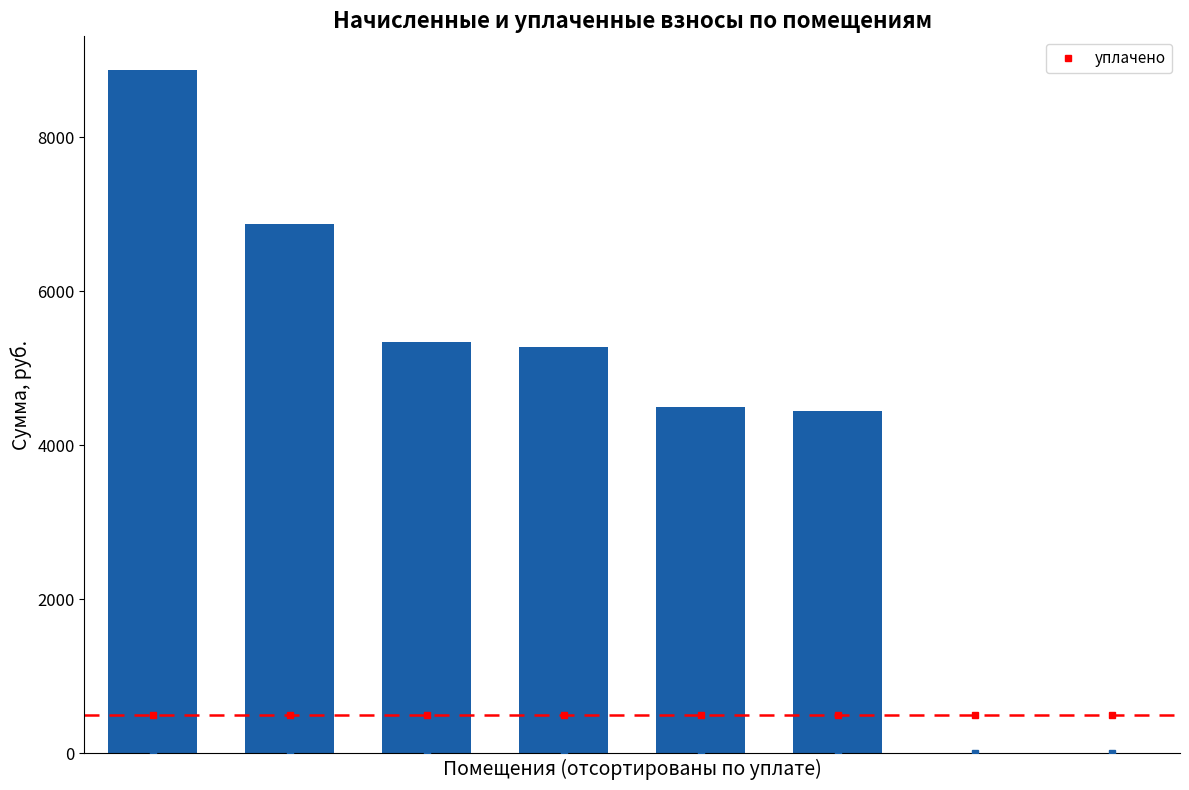

Are the bars grouped side by side (vs. stacked)?

No